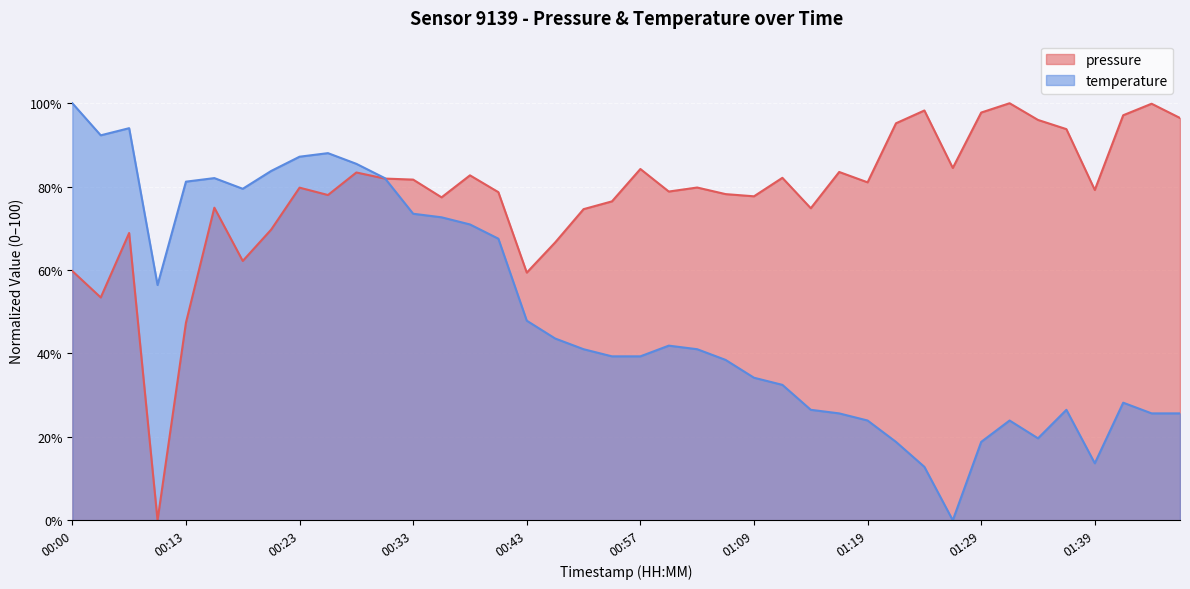

The pressure series shows 31.8 at 00:46. True or false?

False